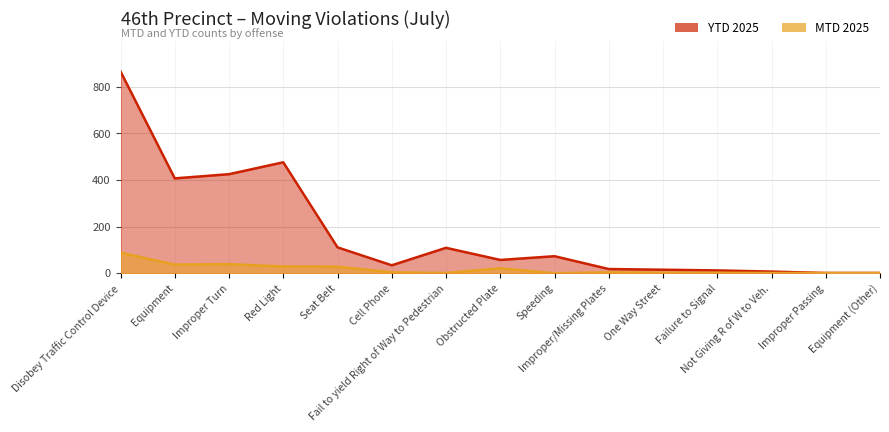

Rank the series at Improper Passing from lowest to highest value.

MTD 2025, YTD 2025